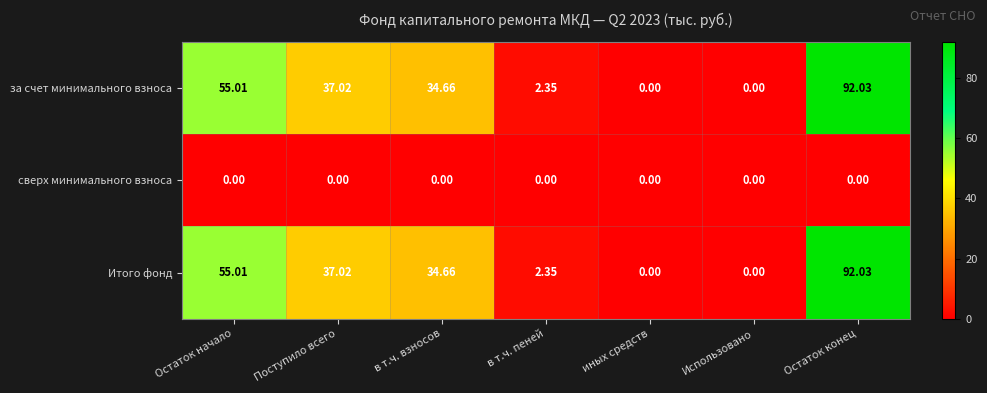

Where does the за счет минимального взноса series first go above 34?

Остаток начало